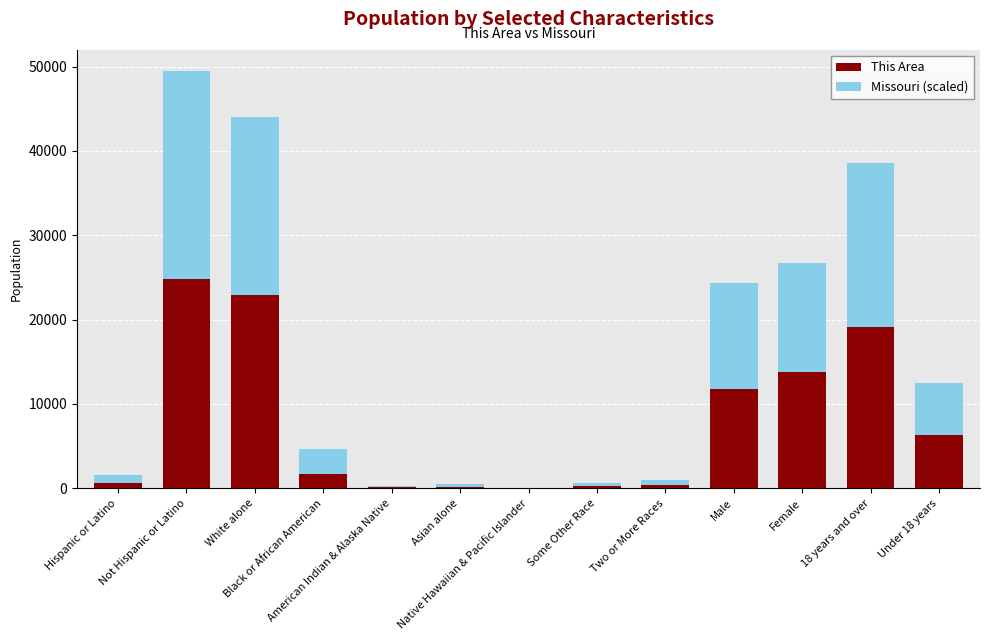

What is the maximum value for This Area?

24864.0